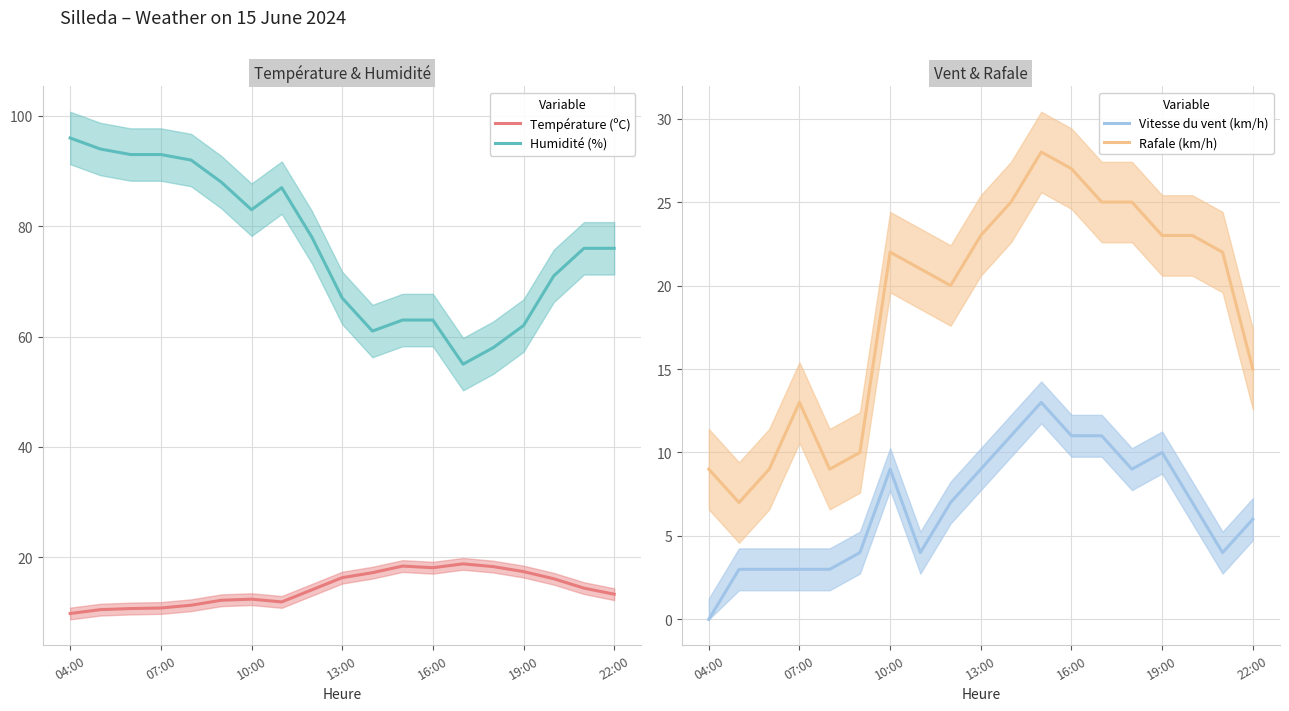

True or false: Humidité (%) and Température (ºC) cross at least once.

False